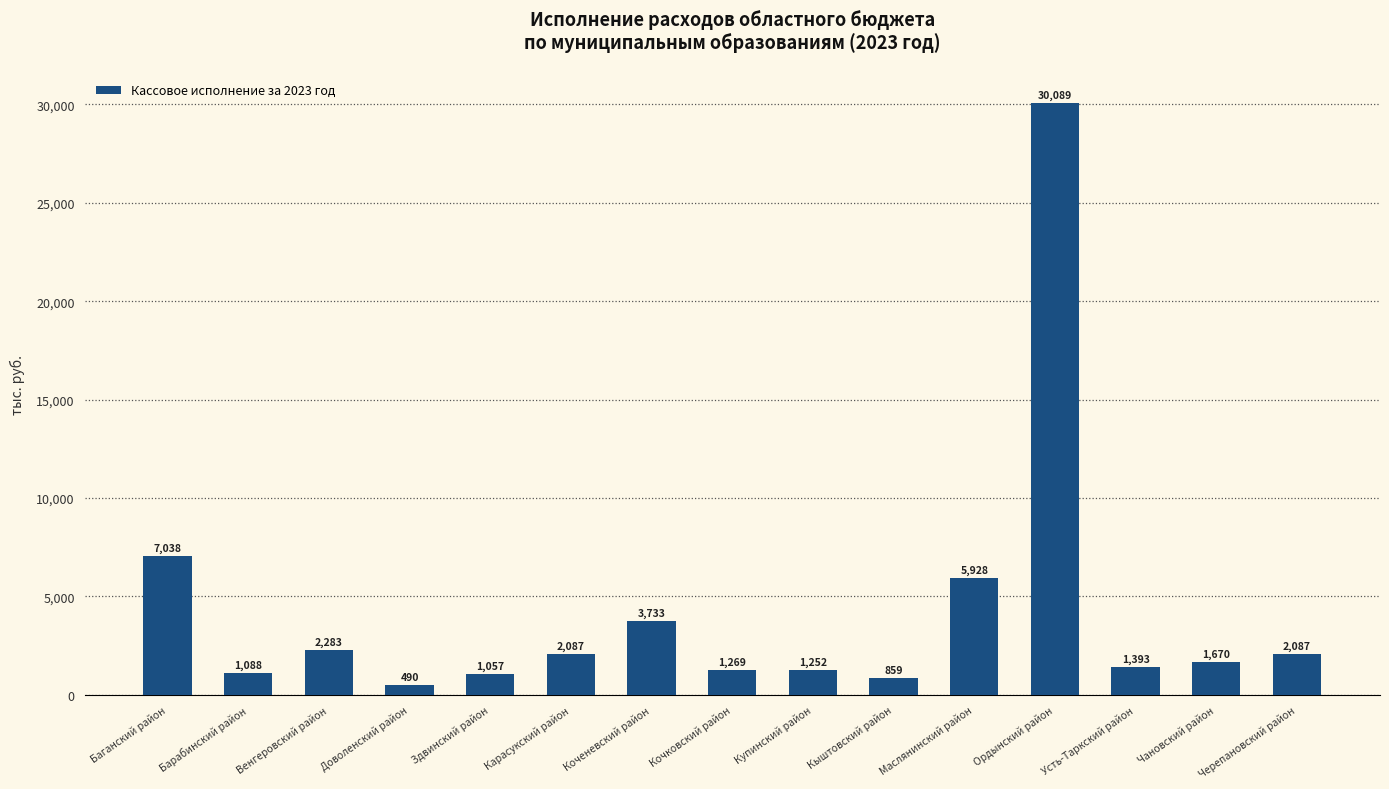

What is the sum of all values?

62321.9